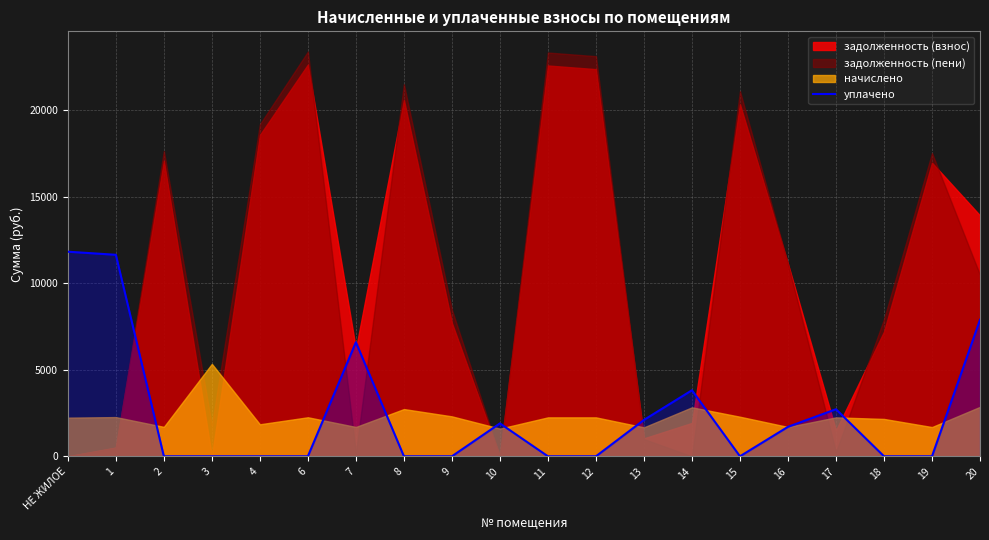

Reading left to right, extract all data points from this chart.

11816.0	11637.3	0.0	0.0	0.0	0.0	6589.0	0.0	0.0	1900.0	0.0	0.0	2100.0	3814.1	0.0	1702.0	2717.7	0.0	0.0	7883.1